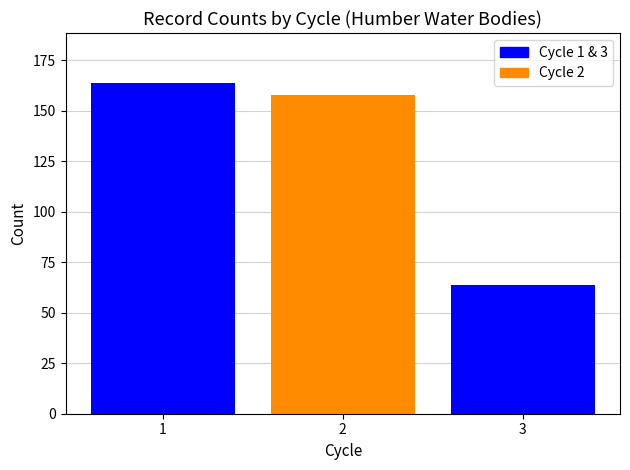

Reading right to left, what are all the values shown in this chart?

64	158	164